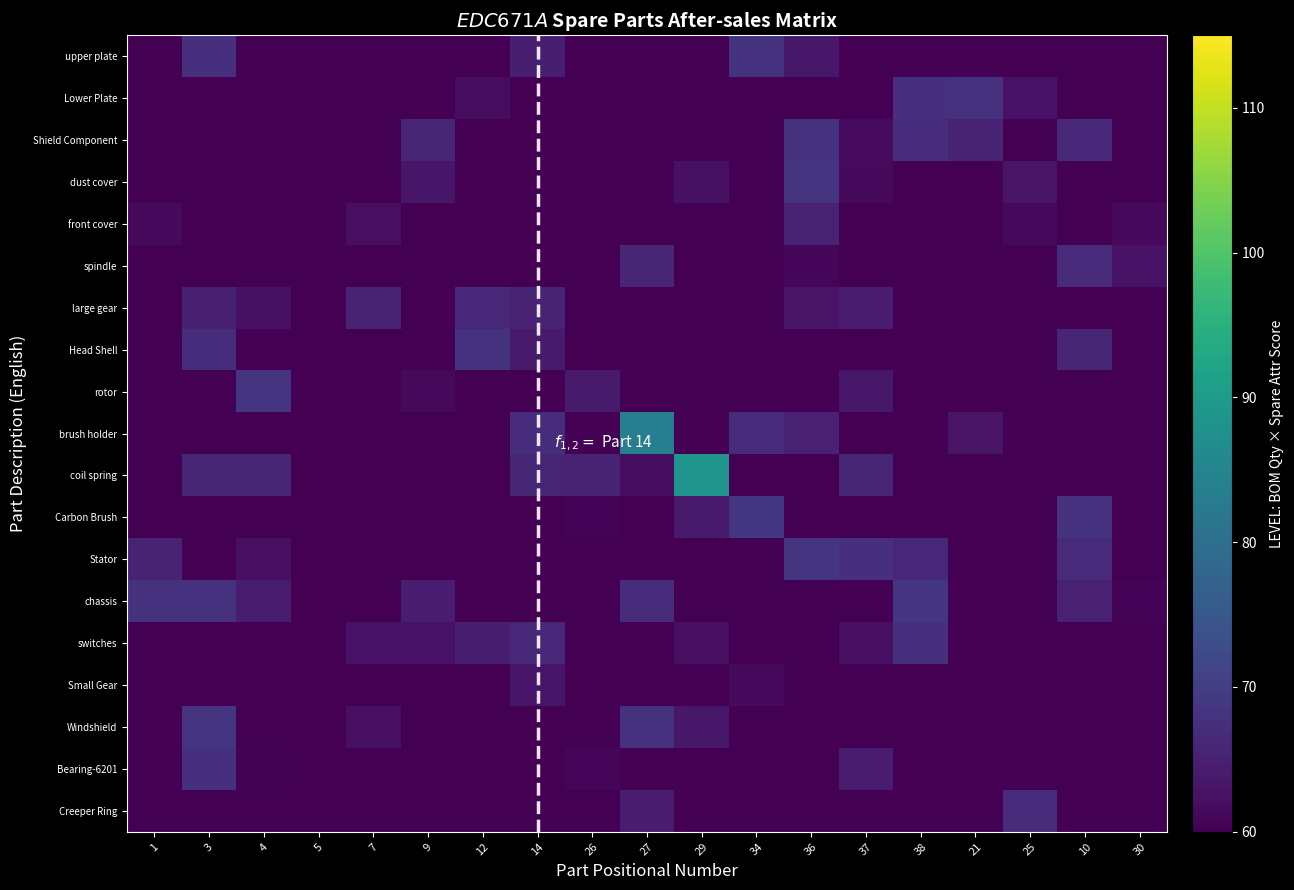

At how many categories does at least one series exceed 50?

19